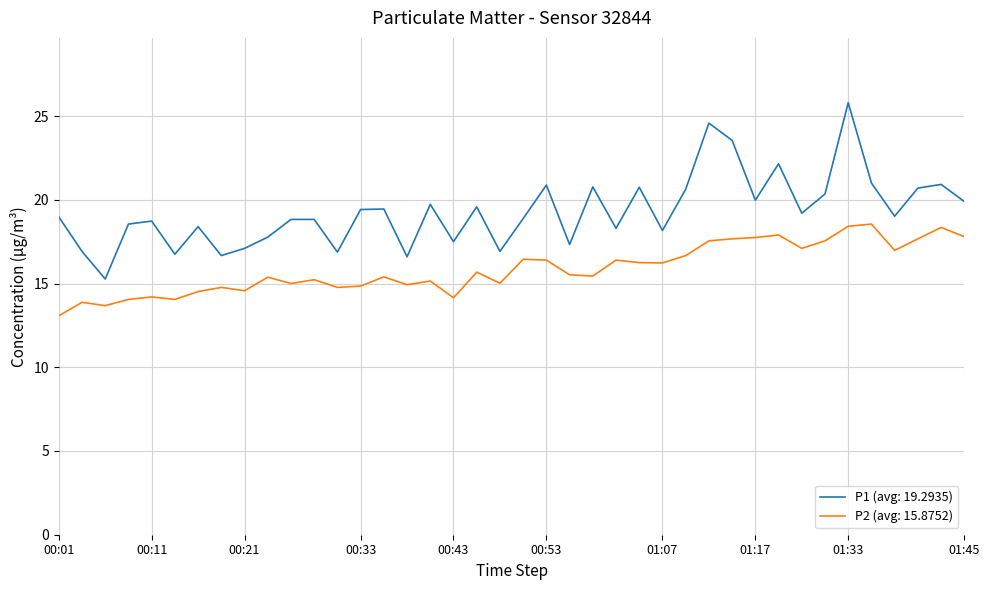

At how many categories does at least one series exceed 24?

2